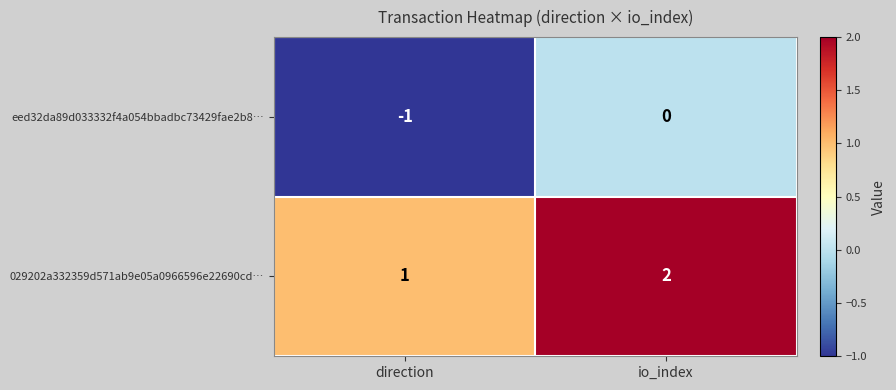

What is the total value across all series at io_index?

2